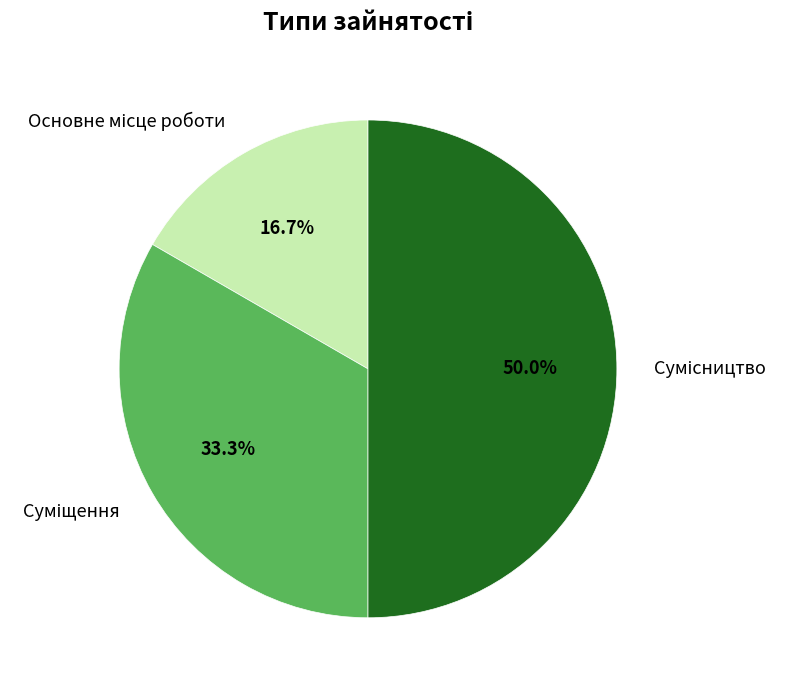

The Суміщення slice represents 33% of the pie. True or false?

True